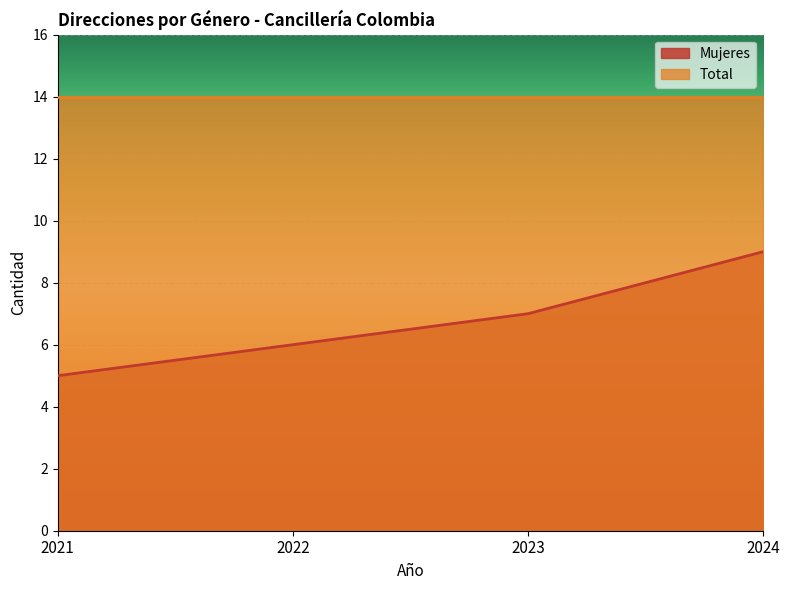

Reading left to right, list all the values displayed in this chart.

5	6	7	9